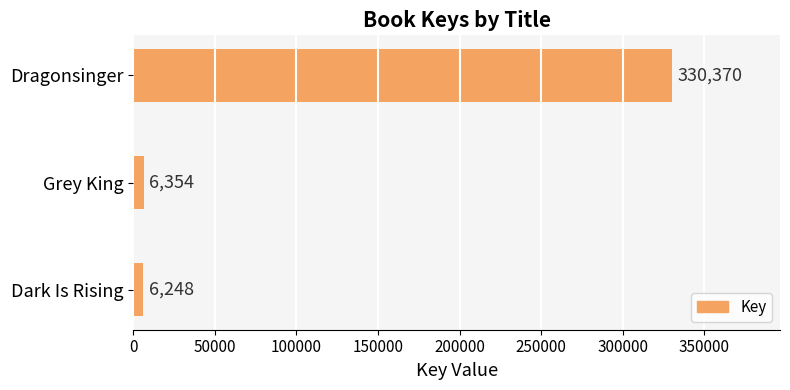

Rank the categories by value from lowest to highest.

Dark Is Rising, Grey King, Dragonsinger